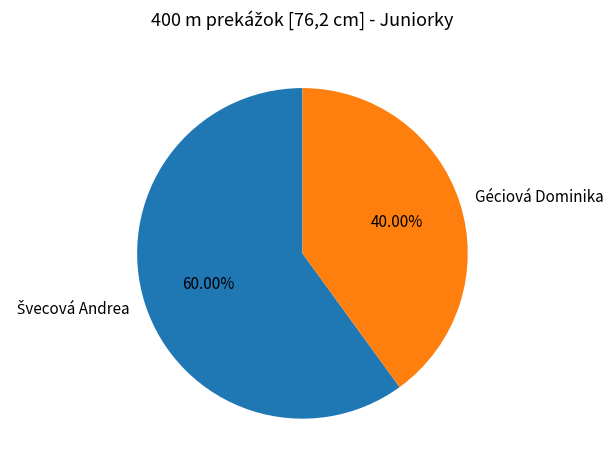

Which slice is the smallest?

Géciová Dominika